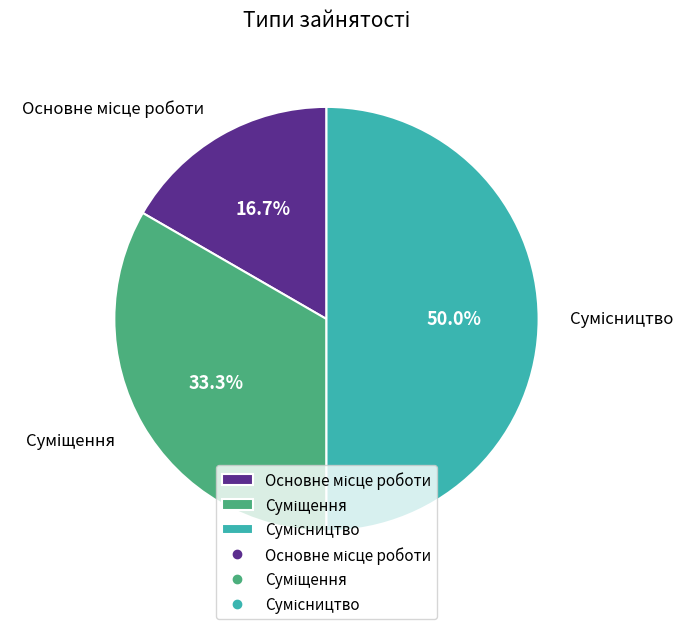

Count the number of slices in the pie.

3